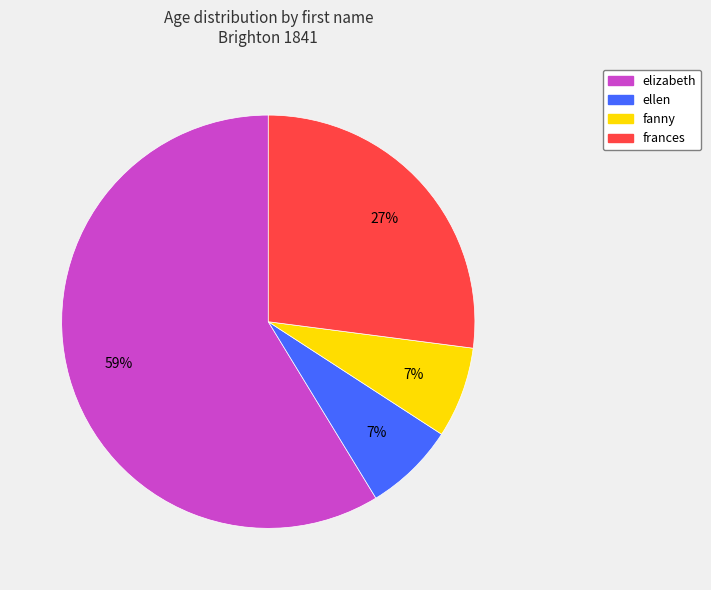

Does any single category account for the majority?

Yes